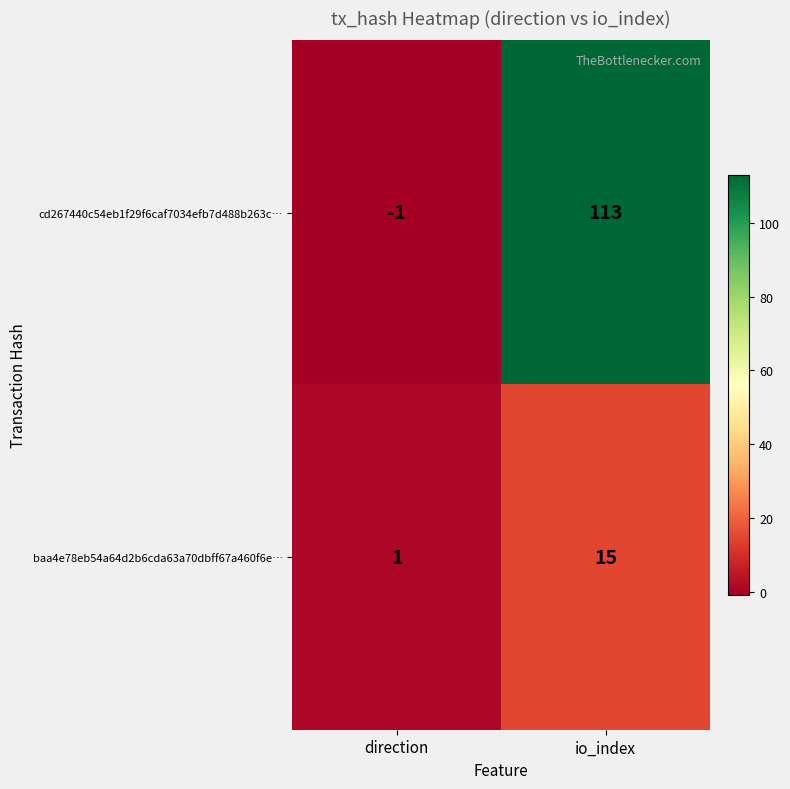

List the series in order of their peak value, lowest first.

baa4e78eb54a64d2b6cda63a70dbff67a460f6e…, cd267440c54eb1f29f6caf7034efb7d488b263c…